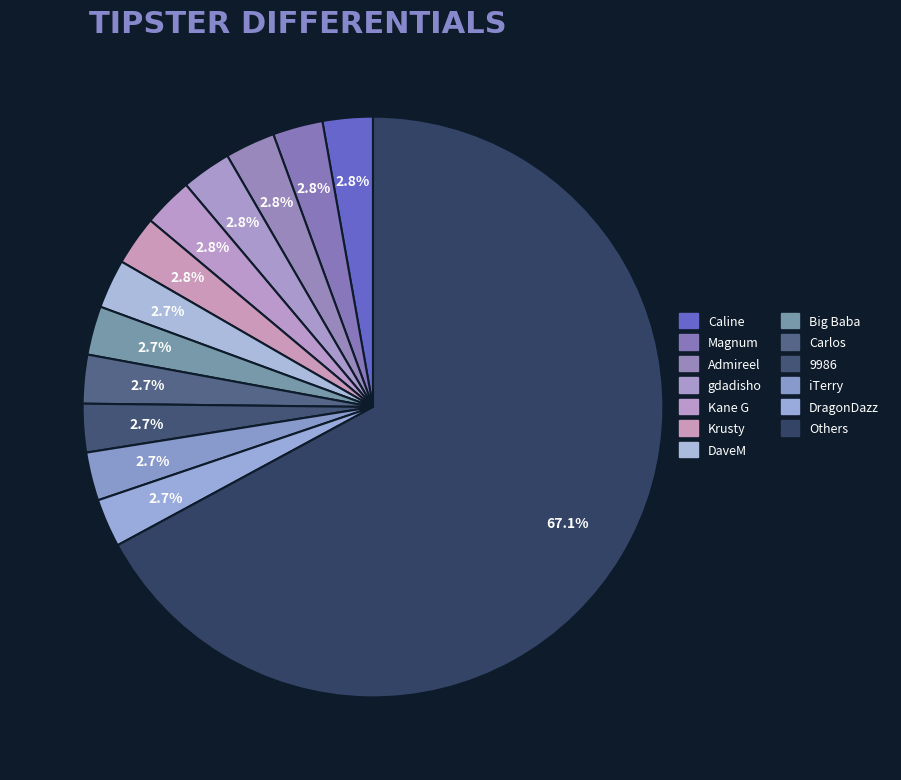

Is there a majority slice in this chart?

No